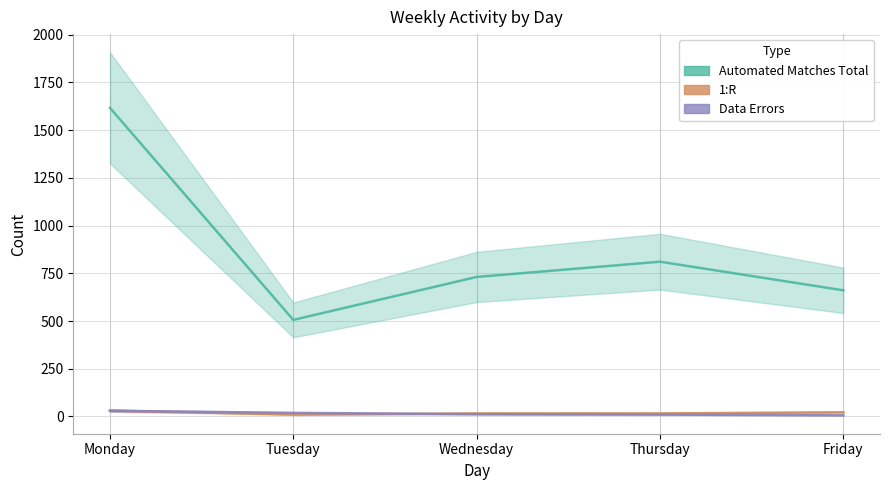

What is the minimum value shown in the chart?

6